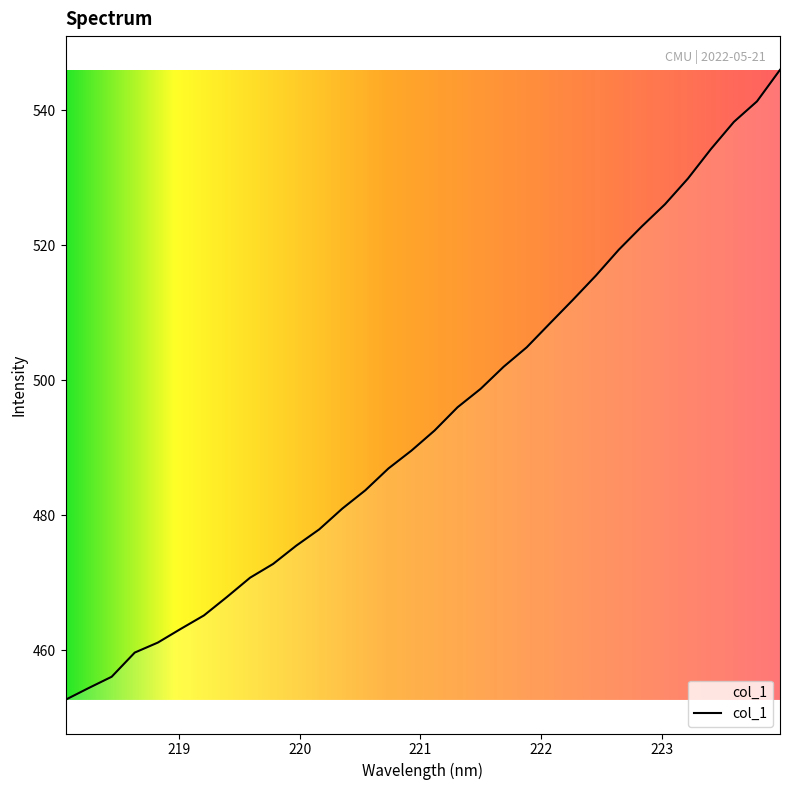

What is the greatest value displayed?

546.0